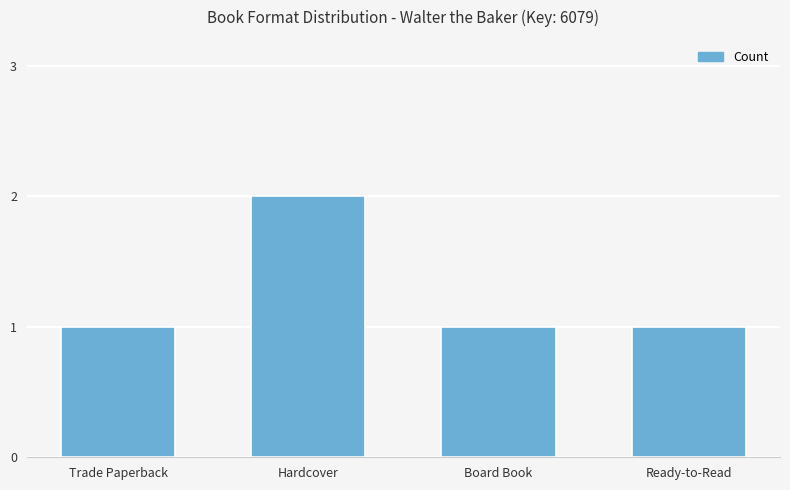

Reading left to right, transcribe all the data shown in this chart.

Trade Paperback=1	Hardcover=2	Board Book=1	Ready-to-Read=1